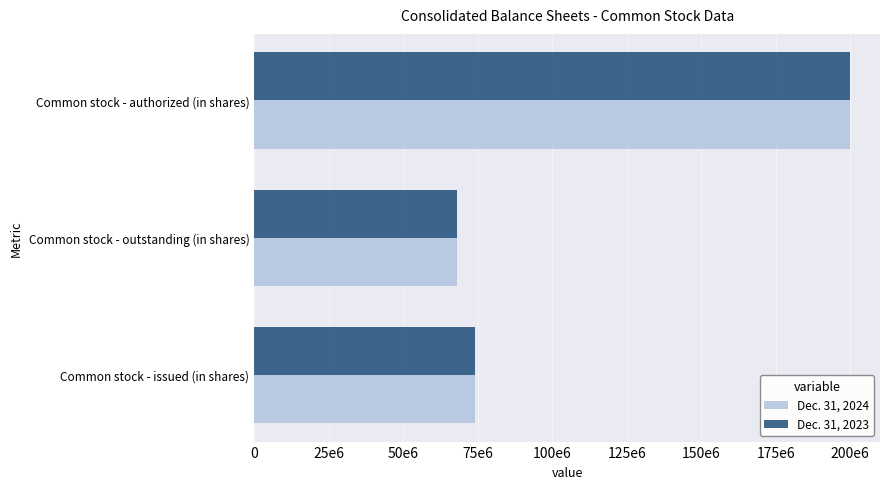

How many values in the Dec. 31, 2024 series are below 74036993?

1